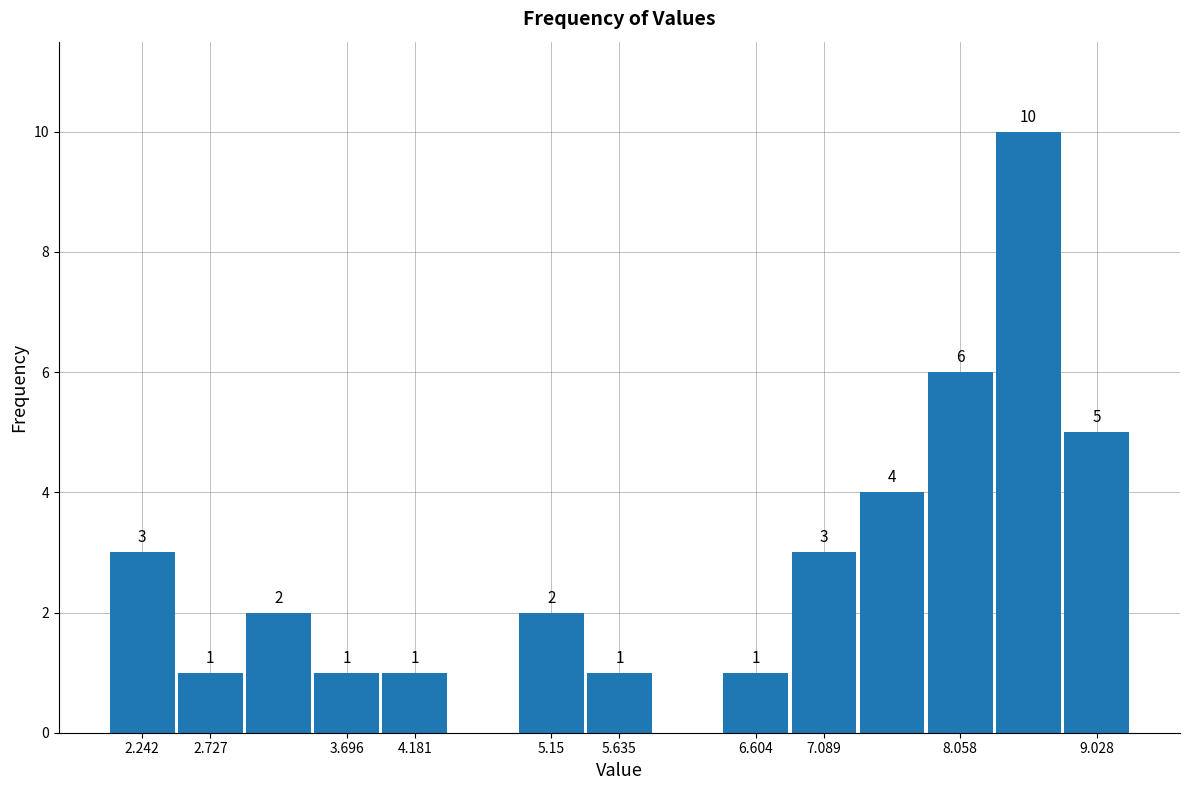

Over which range of the x-axis is the bar tallest?

8.30 to 8.80